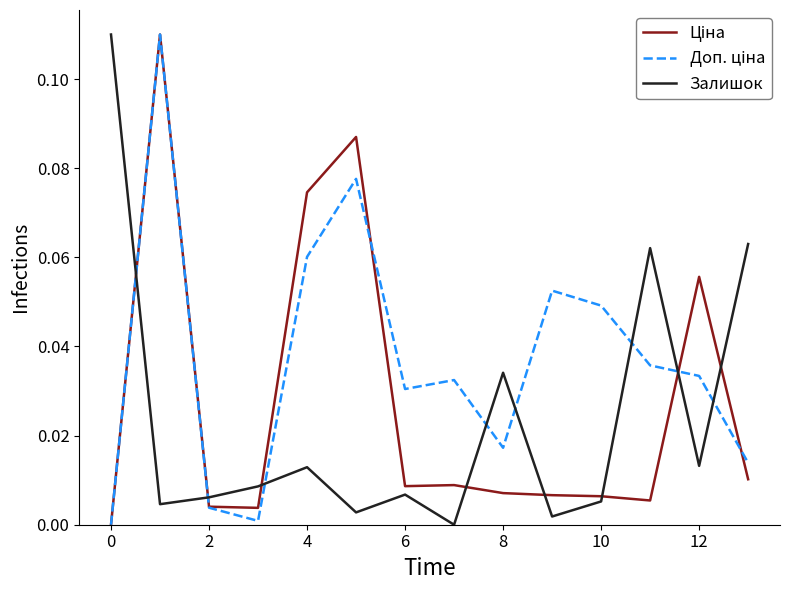

Reading left to right, list all the values displayed in this chart.

Ціна: 0.0	0.1	0.0	0.0	0.1	0.1	0.0	0.0	0.0	0.0	0.0	0.0	0.1	0.0
Доп. ціна: 0.0	0.1	0.0	0.0	0.1	0.1	0.0	0.0	0.0	0.1	0.0	0.0	0.0	0.0
Залишок: 0.1	0.0	0.0	0.0	0.0	0.0	0.0	0.0	0.0	0.0	0.0	0.1	0.0	0.1